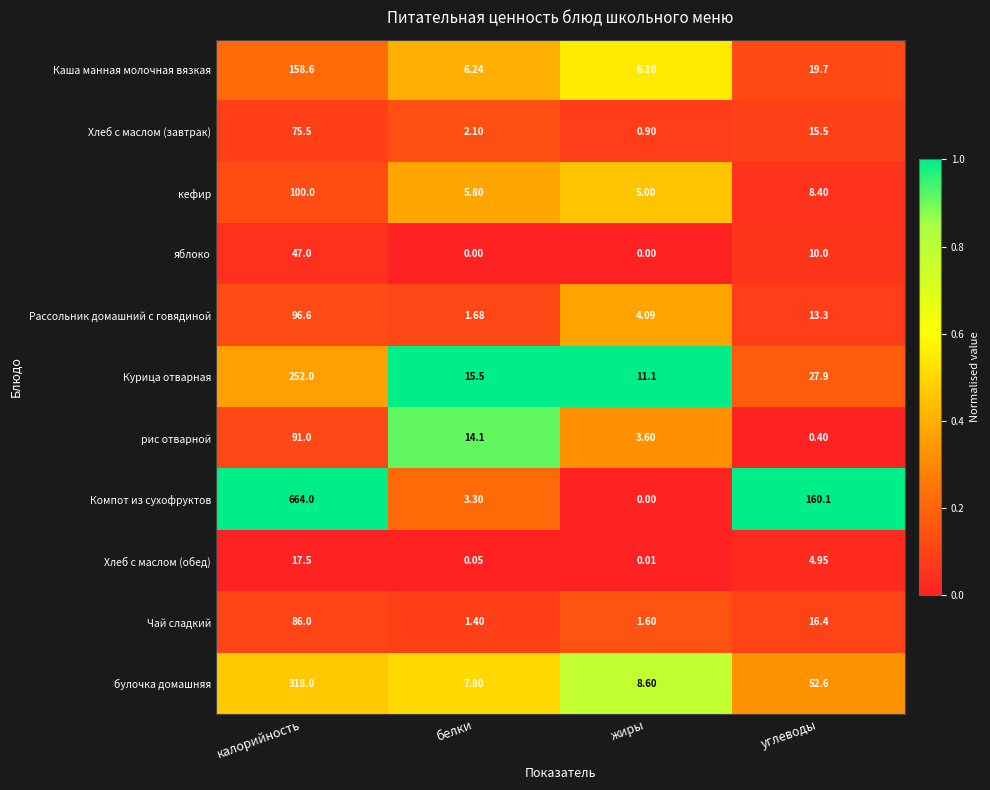

Which label corresponds to the largest value in the chart?

калорийность